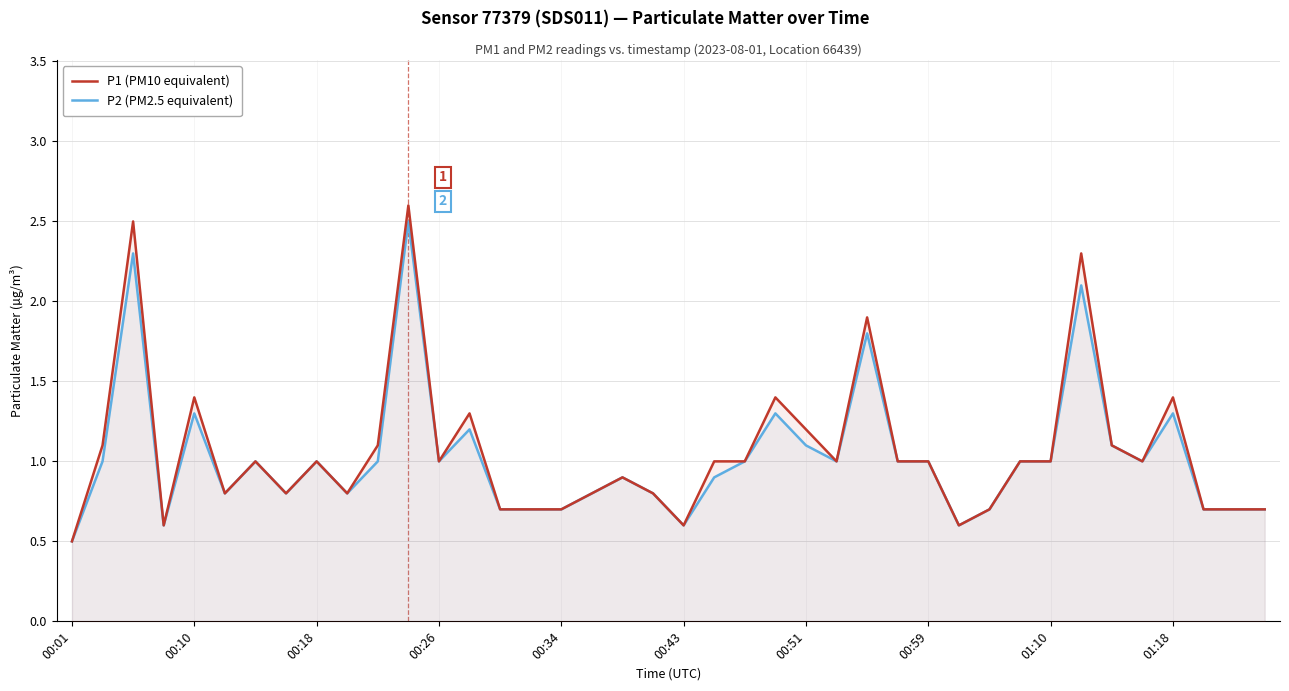

True or false: P1 (PM10 equivalent) has more than 2 points higher than both neighbors.

True